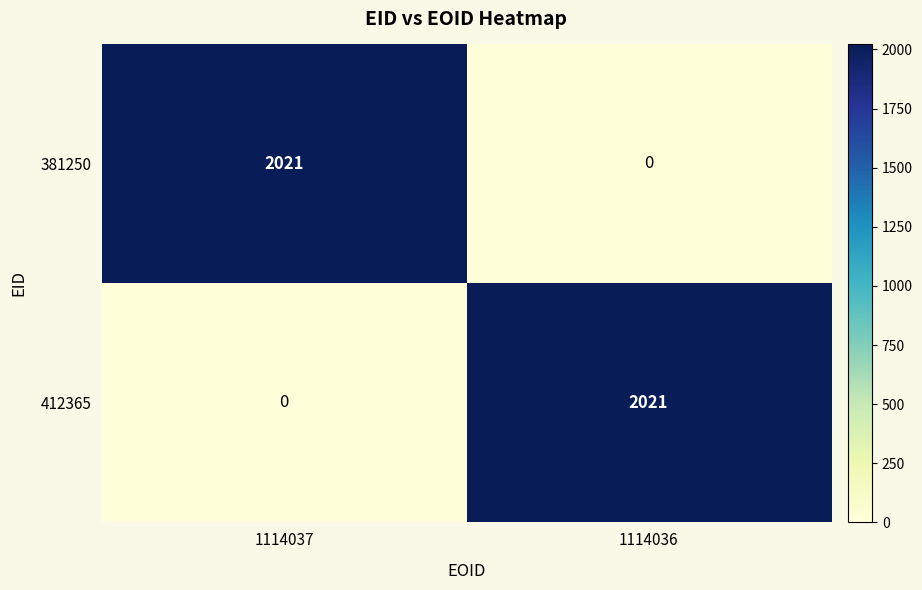

What is the highest value of the 381250 series?

2021